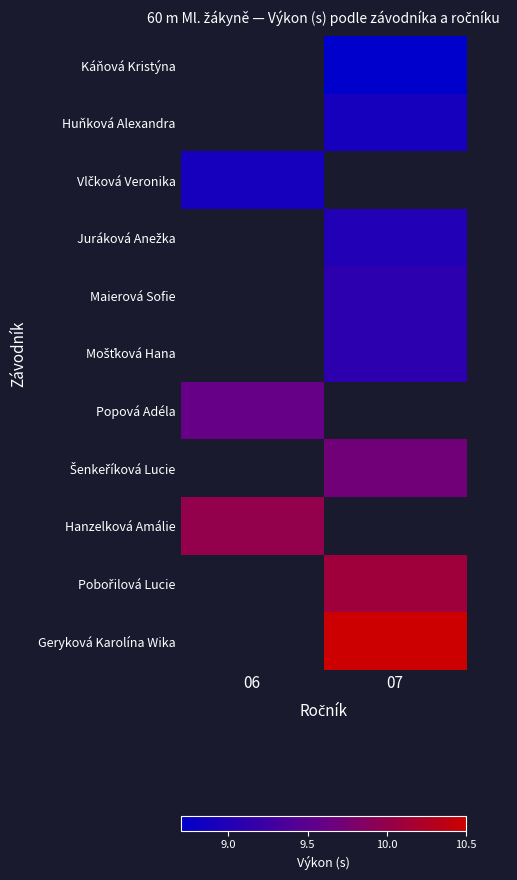

What is the spread (max minus min) of values at 07?

1.8